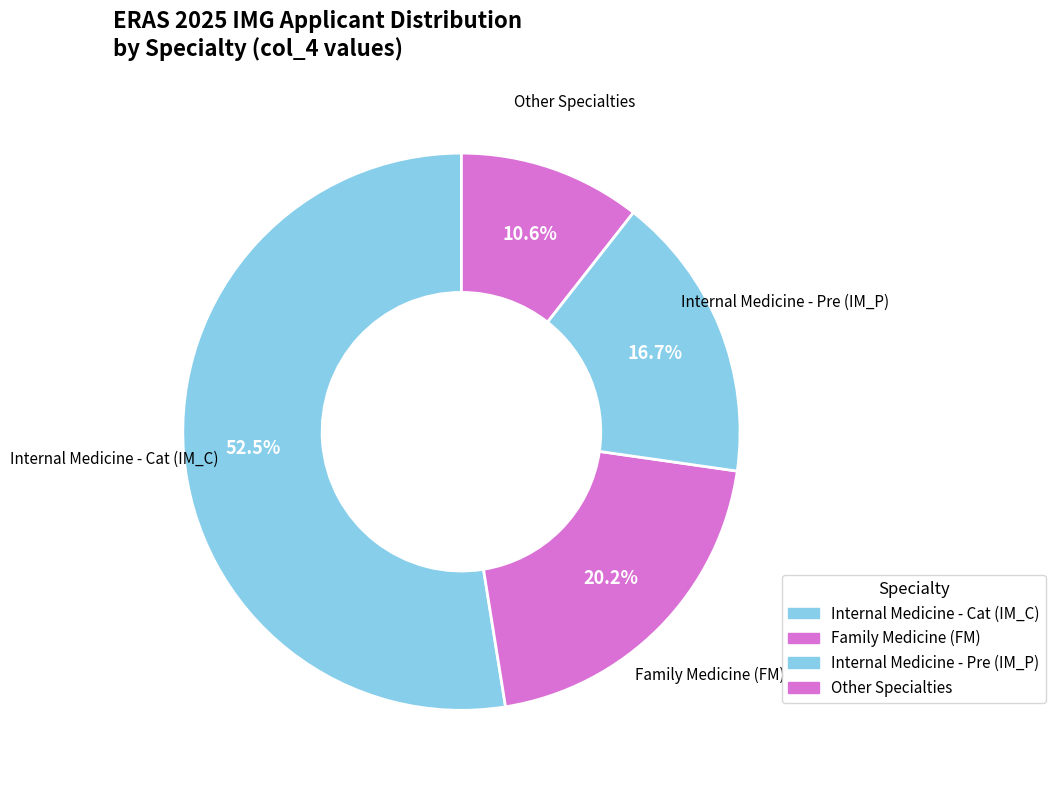

Which slice represents more than half of the pie?

Internal Medicine - Cat (IM_C)